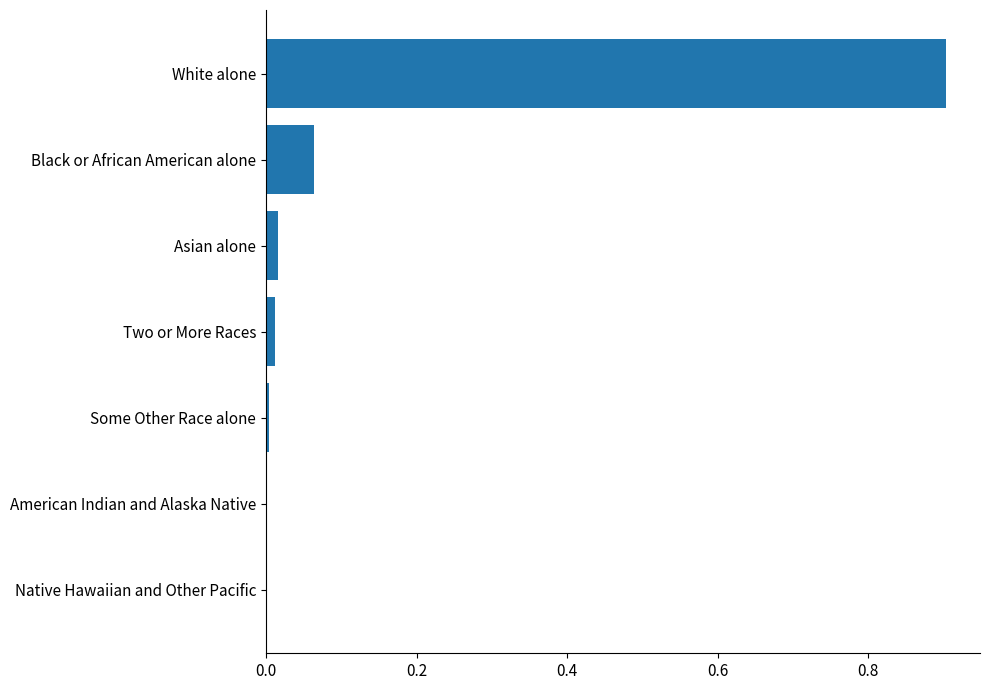

Between Black or African American alone and American Indian and Alaska Native, which is larger?

Black or African American alone